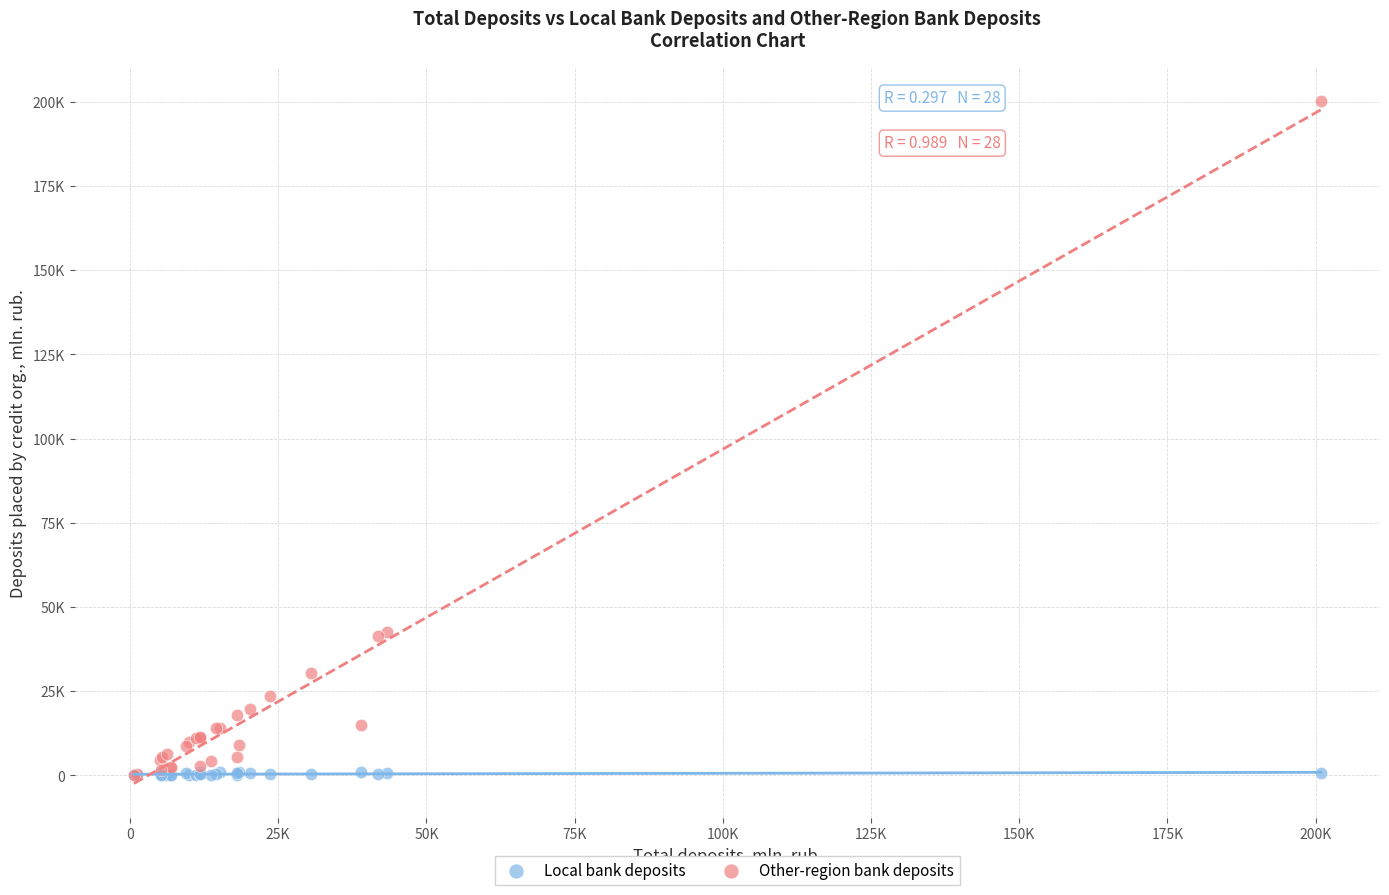

What are all the series names shown in the legend?

Local bank deposits, Other-region bank deposits